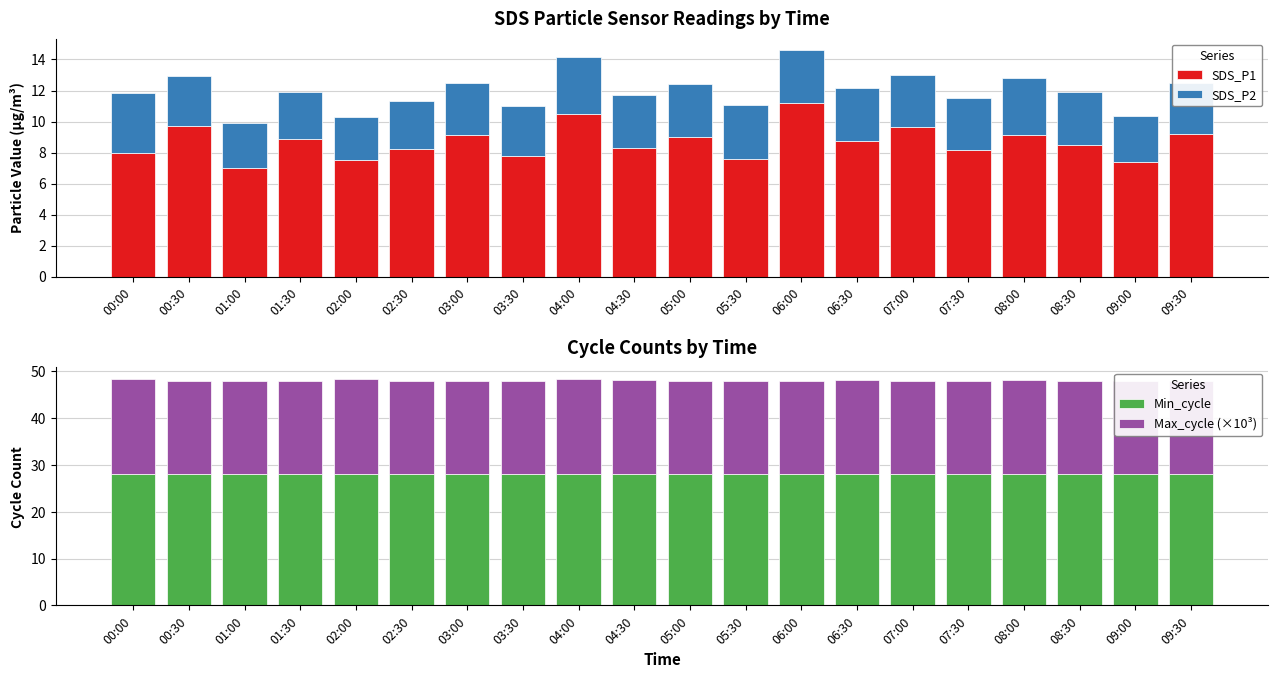

What are all the series names shown in the legend?

SDS_P1, SDS_P2, Min_cycle, Max_cycle (×10³)